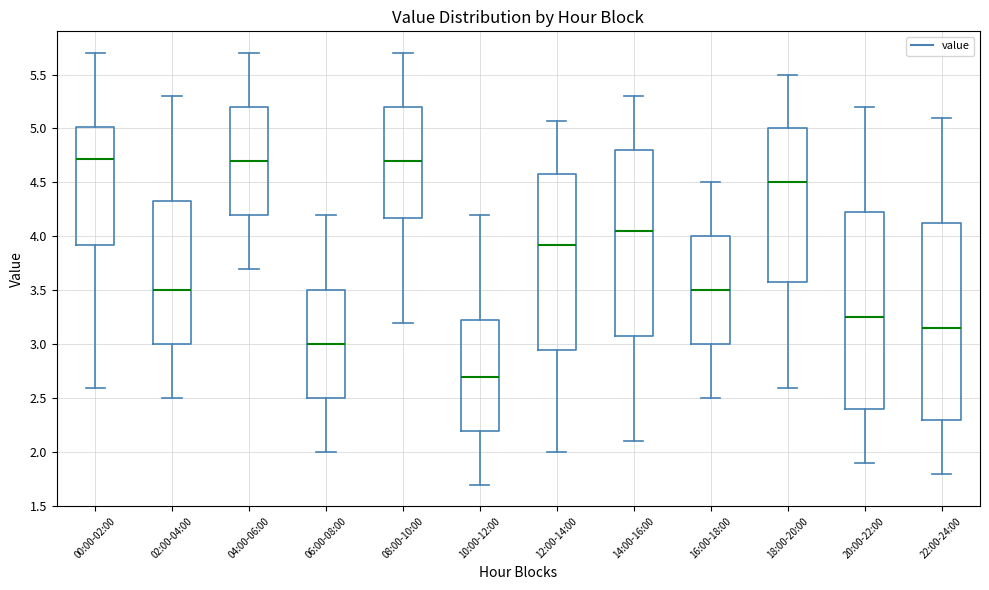

Where does the median line of the box for 00:00-02:00 sit on the y-axis? The values are not printed on the chart, so give them approximately, as read against the axis.

4.70